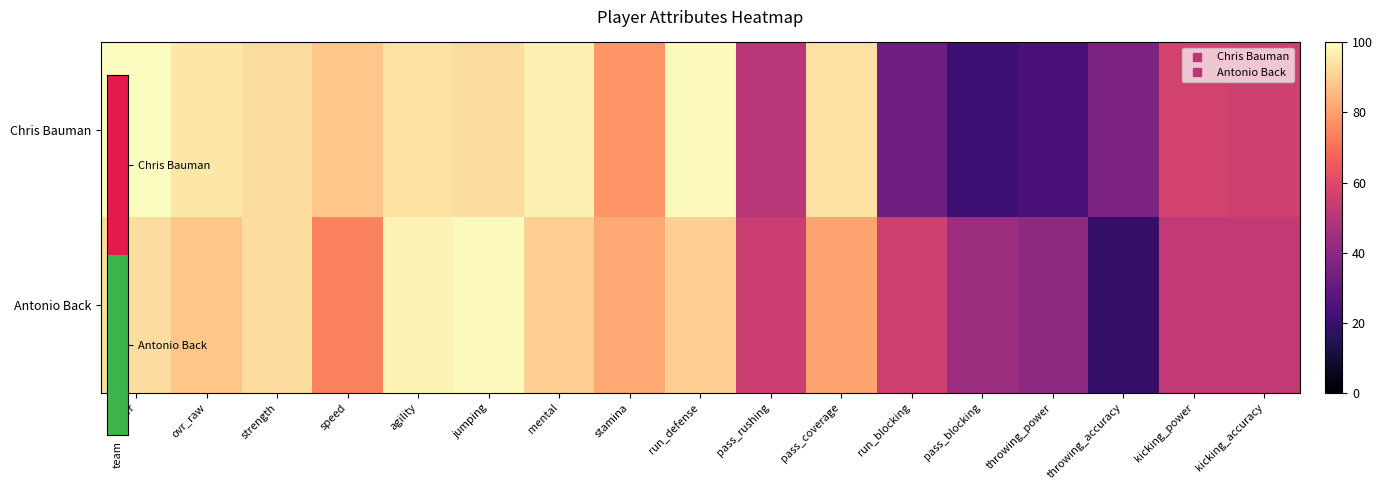

Reading right to left, transcribe all the data shown in this chart.

Chris Bauman: kicking_accuracy=56	kicking_power=57	throwing_accuracy=36	throwing_power=24	pass_blocking=21	run_blocking=33	pass_coverage=94	pass_rushing=51	run_defense=99	stamina=78	mental=97	jumping=93	agility=94	speed=88	strength=93	ovr_raw=95	ovr=100
Antonio Back: kicking_accuracy=53	kicking_power=53	throwing_accuracy=19	throwing_power=40	pass_blocking=44	run_blocking=56	pass_coverage=81	pass_rushing=55	run_defense=90	stamina=82	mental=90	jumping=99	agility=98	speed=74	strength=93	ovr_raw=88	ovr=93